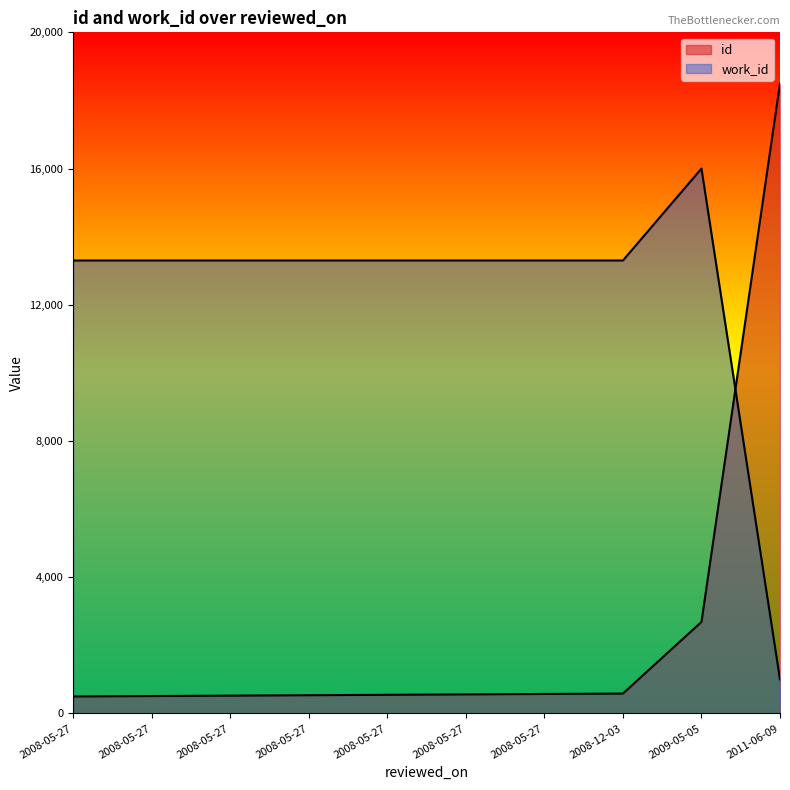

Reading right to left, what are all the values shown in this chart?

id: 18500.0	2688.9	585.6	573.4	561.1	548.9	536.7	524.5	512.2	500.0
work_id: 1000.0	16000.0	13300.9	13300.9	13300.9	13300.9	13300.9	13300.9	13300.9	13300.9